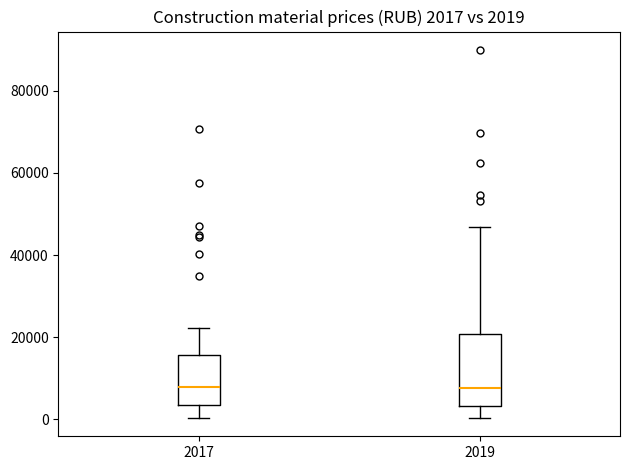

Which box is the tallest, from its lower edge to its upper edge?

2019